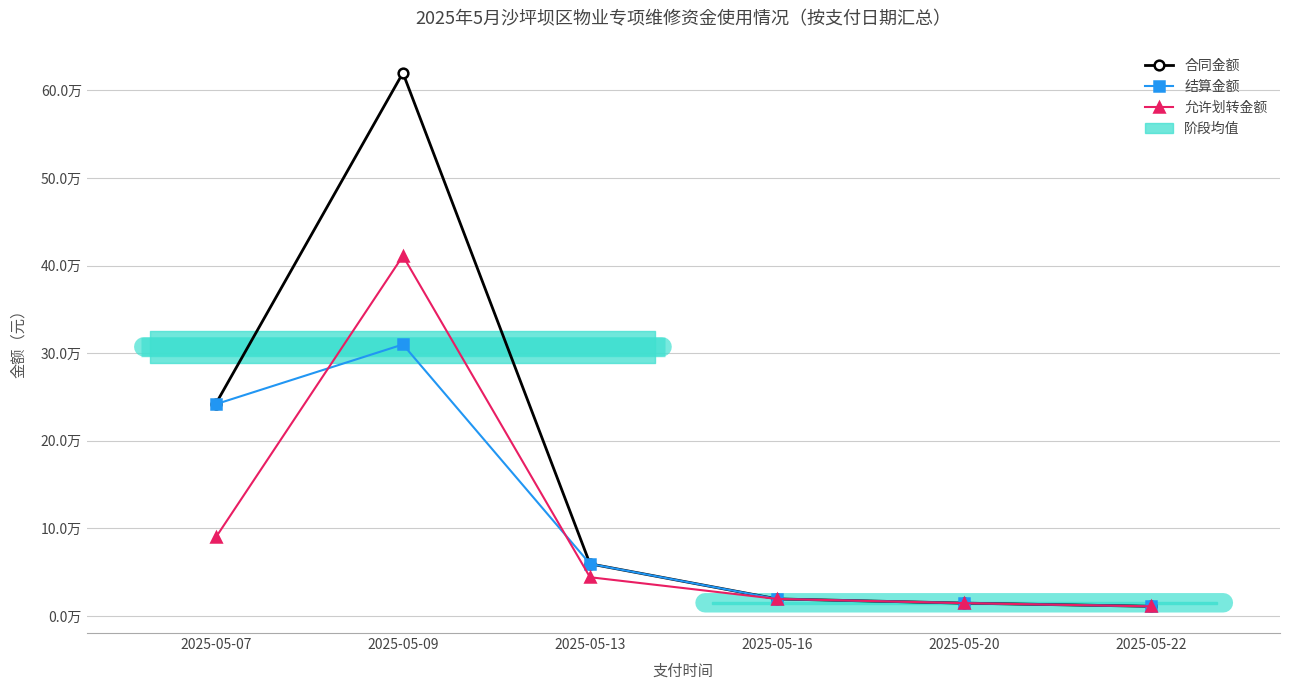

How many interior local peaks does the 允许划转金额 series have?

1